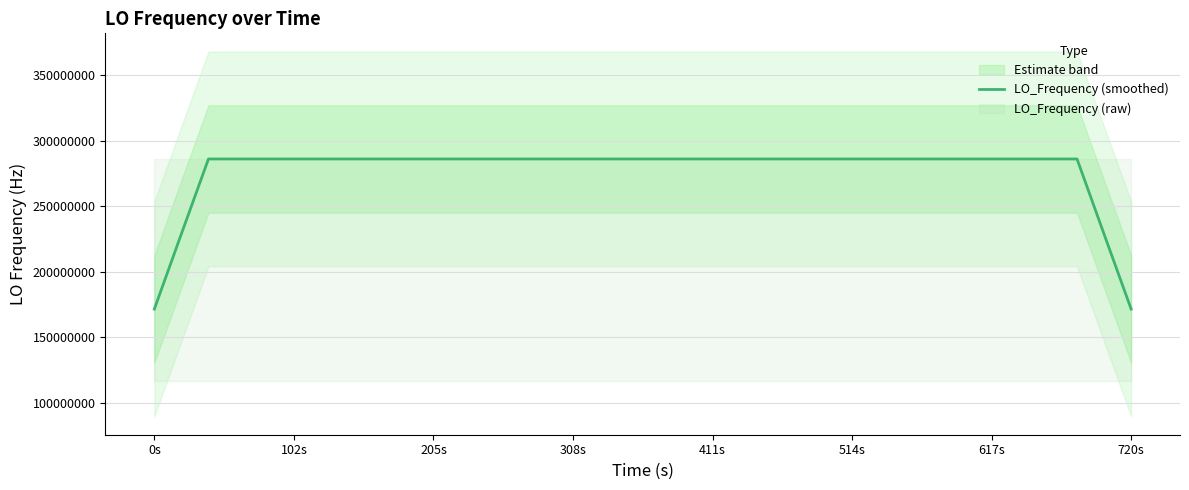

What is the difference between the second highest and second lowest values?

114418800.4